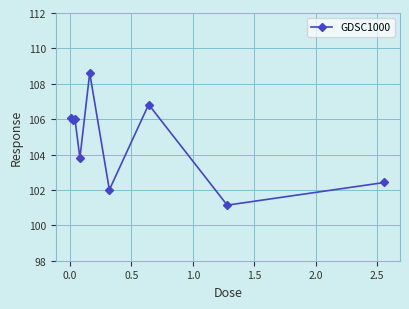

What is the maximum value shown in the chart?

108.6